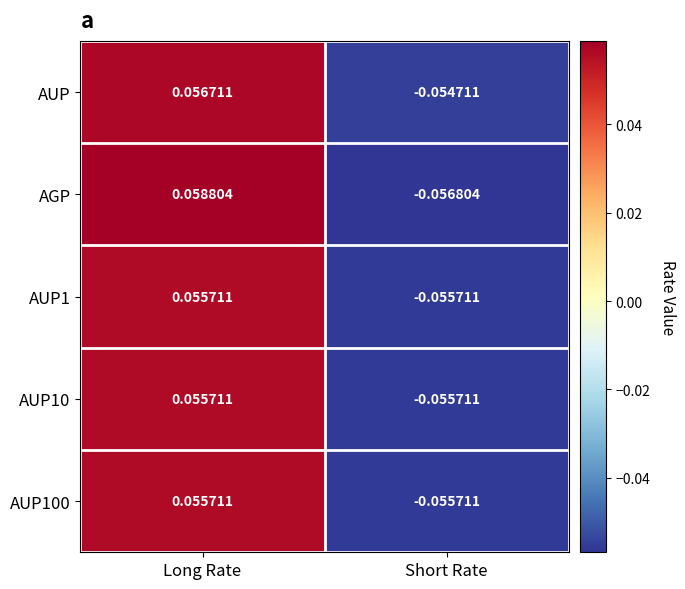

At which category does the chart reach its minimum across all series?

Short Rate